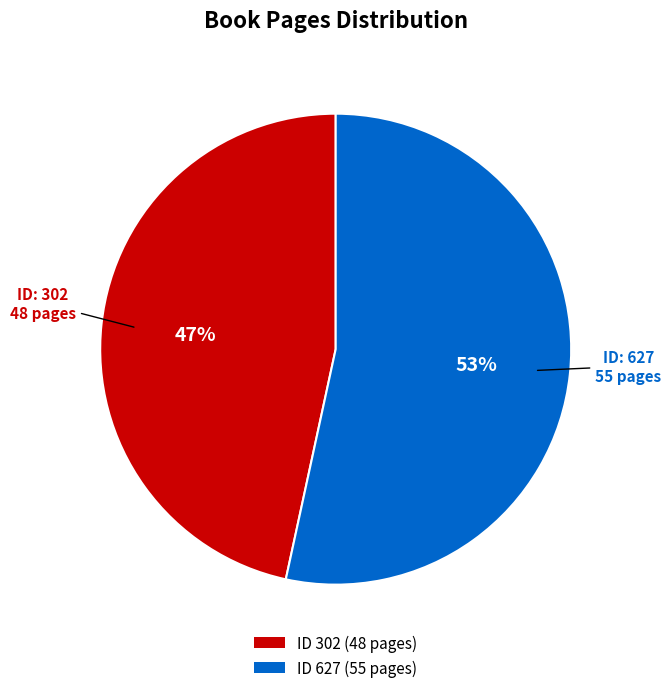

How many segments does this pie chart have?

2